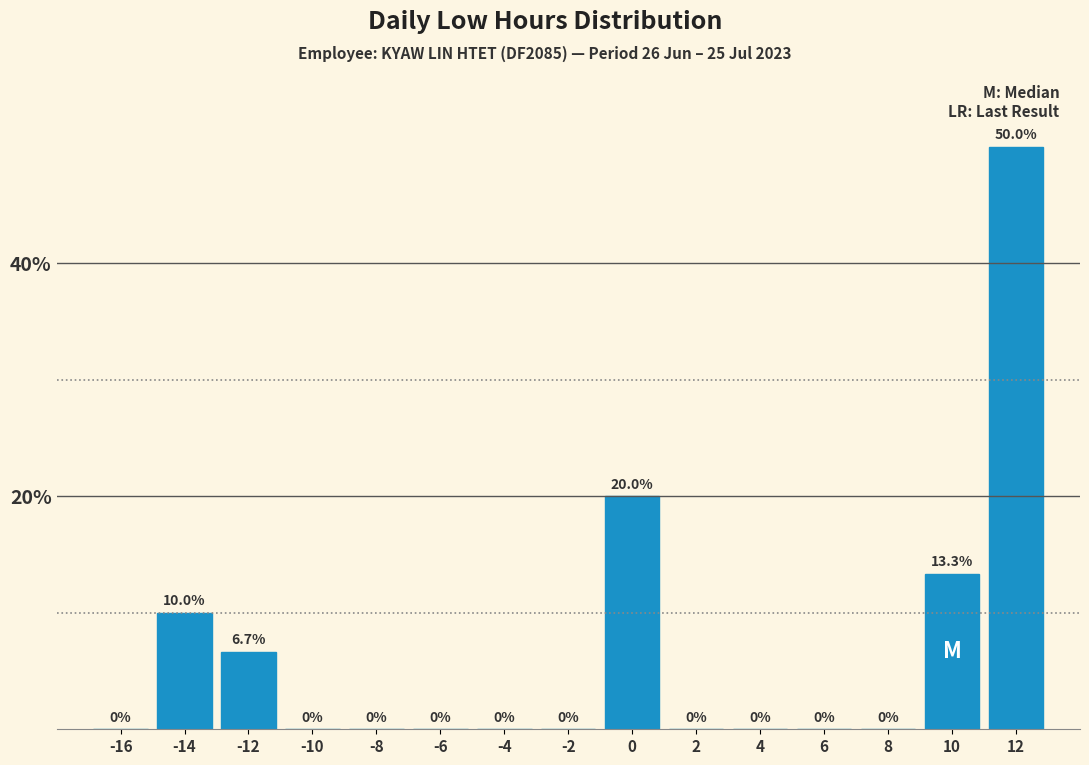

Reading left to right, list every bar in this chart as the range it spans on the x-axis followed by its height.

-17 to -15: 0.0
-15 to -13: 10.0
-13 to -11: 6.7
-11 to -9: 0.0
-9 to -7: 0.0
-7 to -5: 0.0
-5 to -3: 0.0
-3 to -1: 0.0
-1 to 1: 20.0
1 to 3: 0.0
3 to 5: 0.0
5 to 7: 0.0
7 to 9: 0.0
9 to 11: 13.3
11 to 13: 50.0